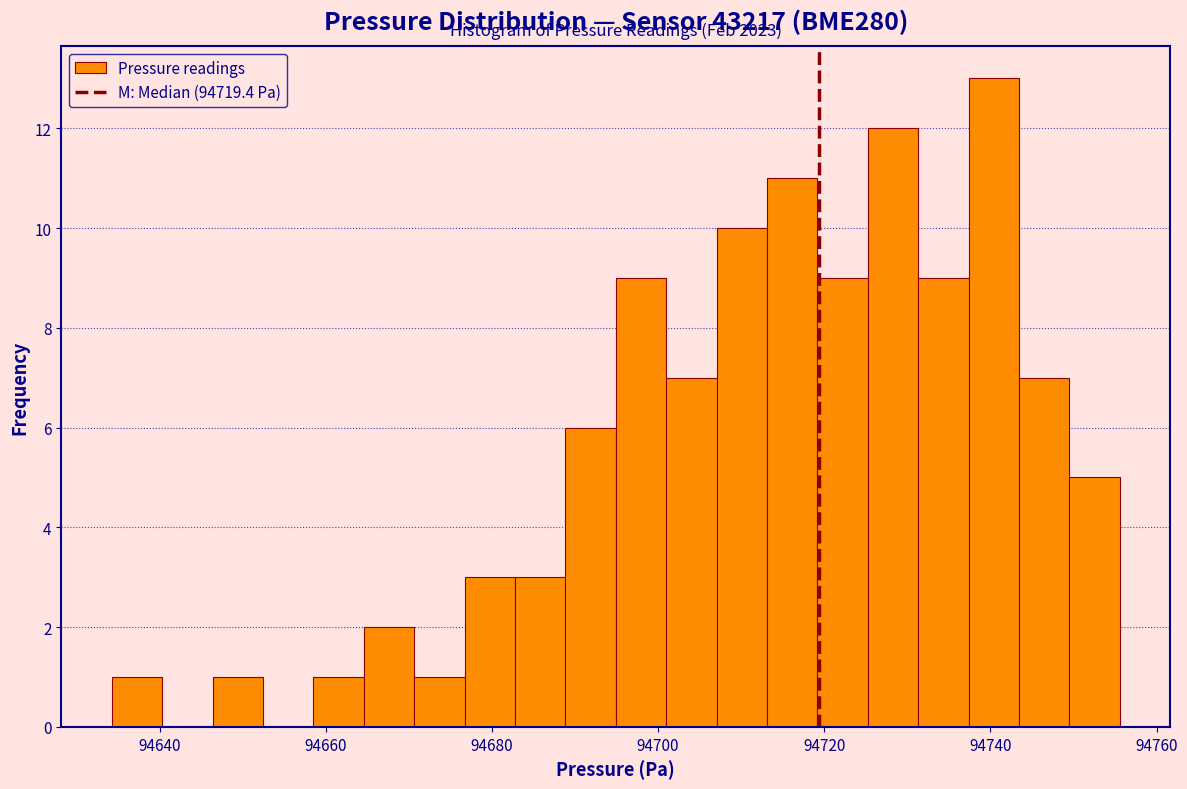

Read against the x-axis, roughly where is the centre of the tallest bar?

94740